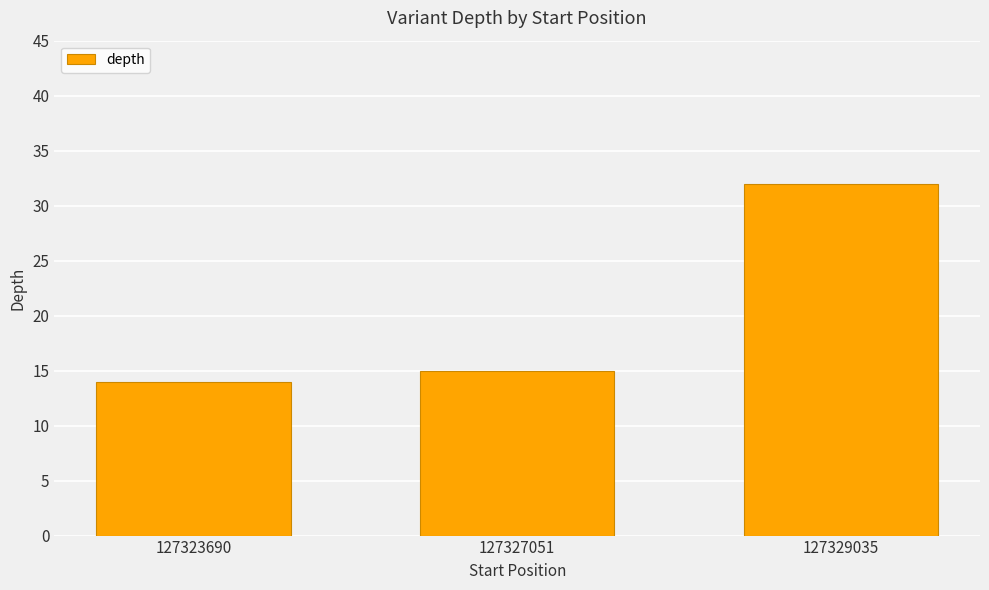

What is the sum of the values at 127323690 and 127329035?

46